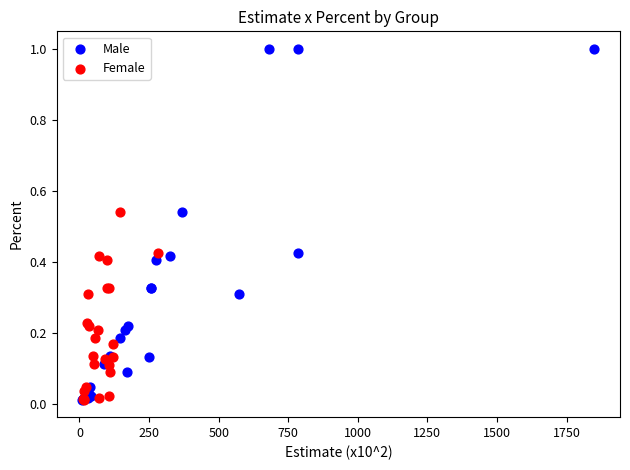

Which series has the largest Y range (max minus min)?

Male